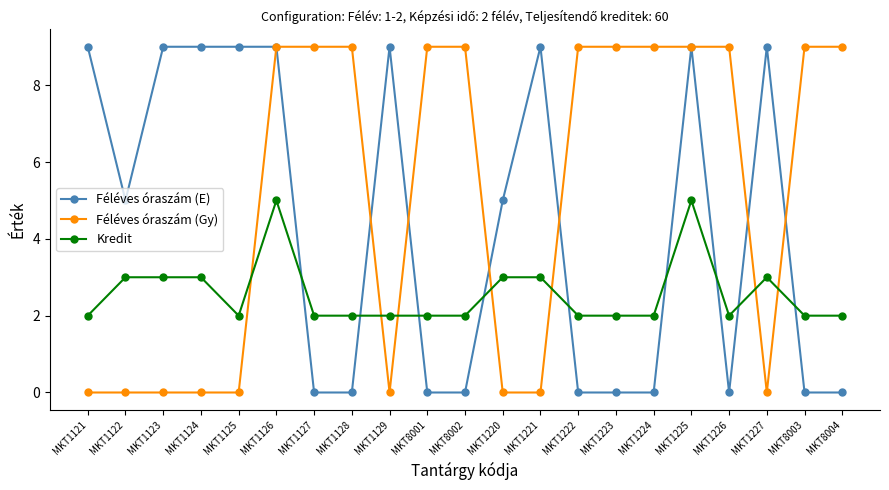

What is the value of the Féléves óraszám (Gy) point at the 15th from the left?

9